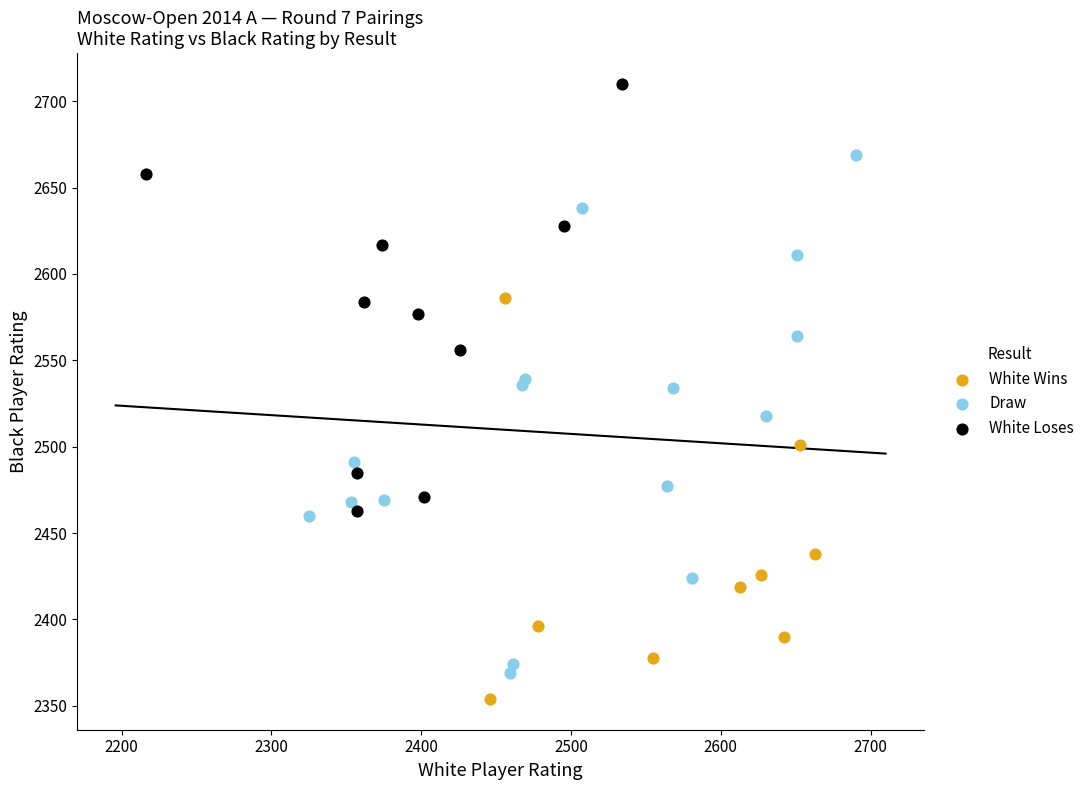

Which series has the largest Y range (max minus min)?

Draw